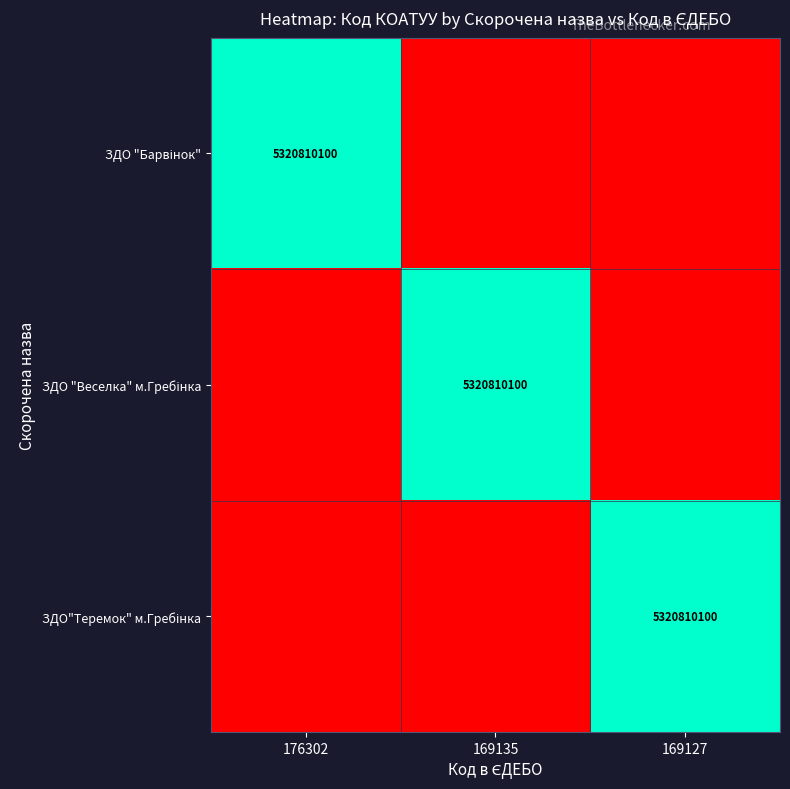

What is the total value across all series at 169135?

1